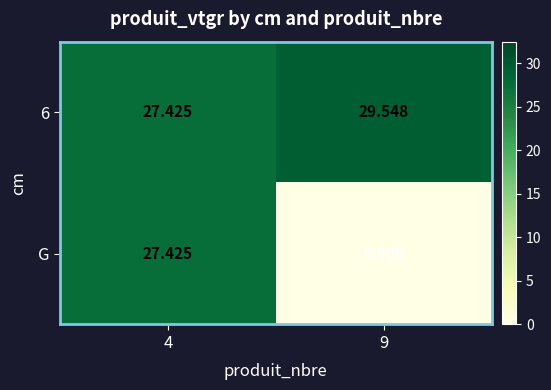

At which category is the sum across all series the highest?

4